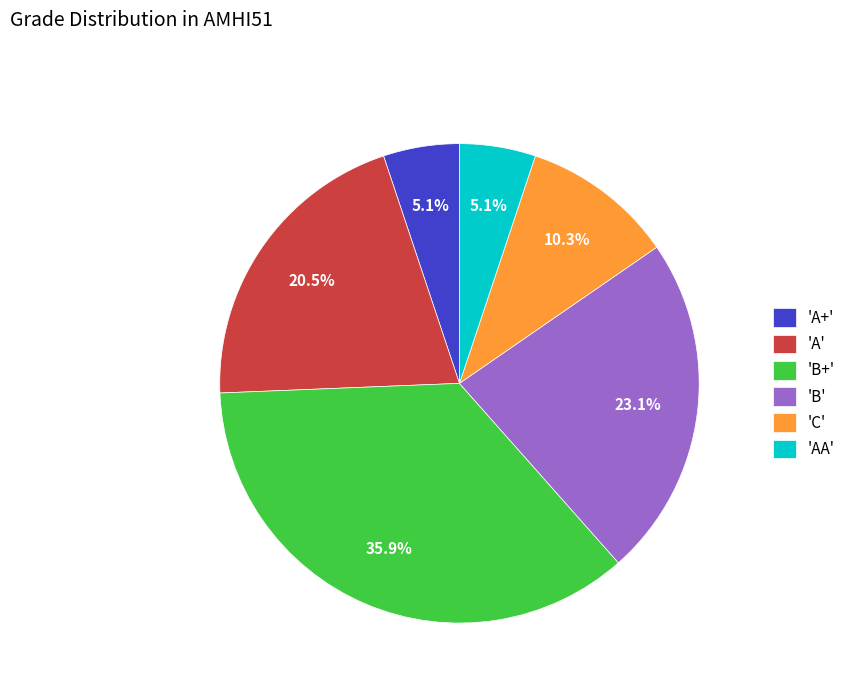

Which has a higher value, 'B+' or 'AA'?

'B+'